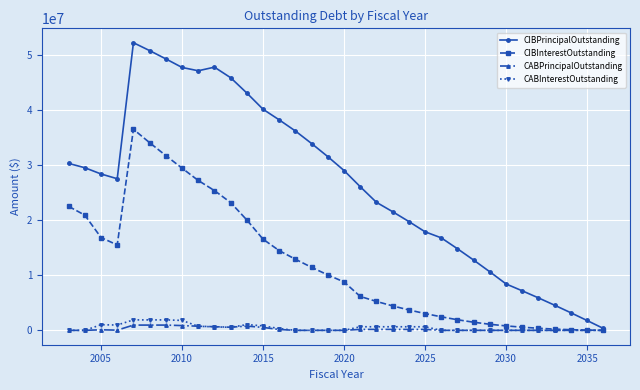

What is the value of the CABPrincipalOutstanding point at the 9th from the left?

750000.0